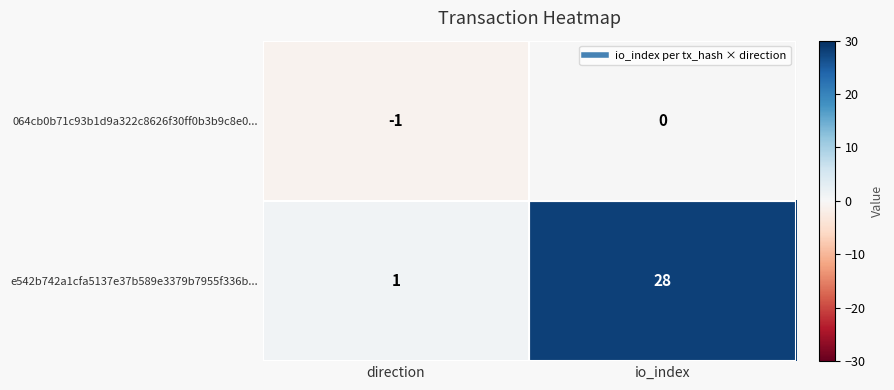

Which series changed the most between direction and io_index?

e542b742a1cfa5137e37b589e3379b7955f336b...